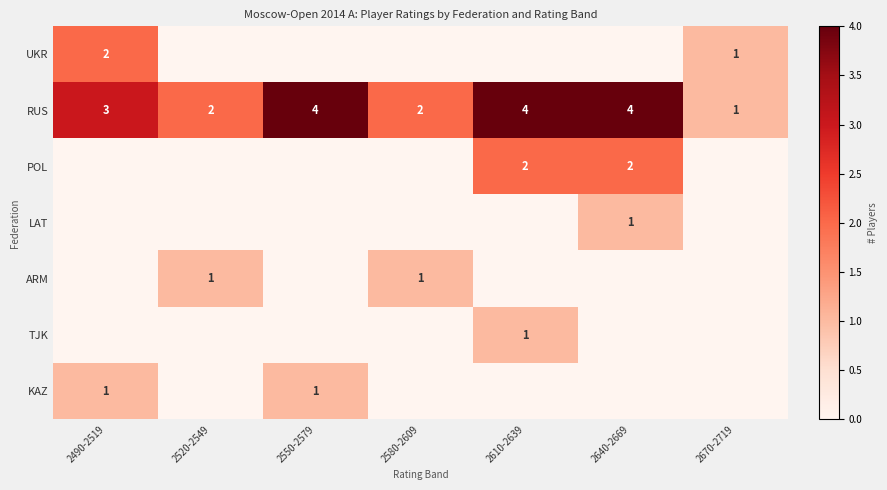

What is the maximum value for RUS?

4